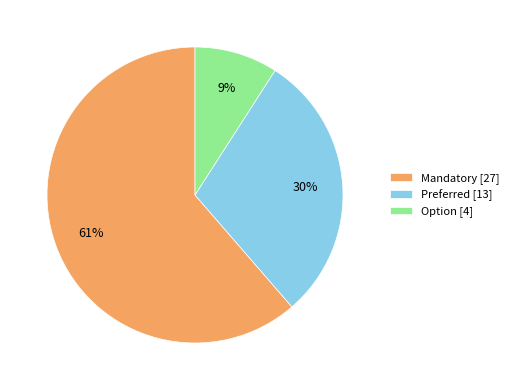

To the nearest percent, what is the combined percentage of Preferred [13] and Mandatory [27]?

91%